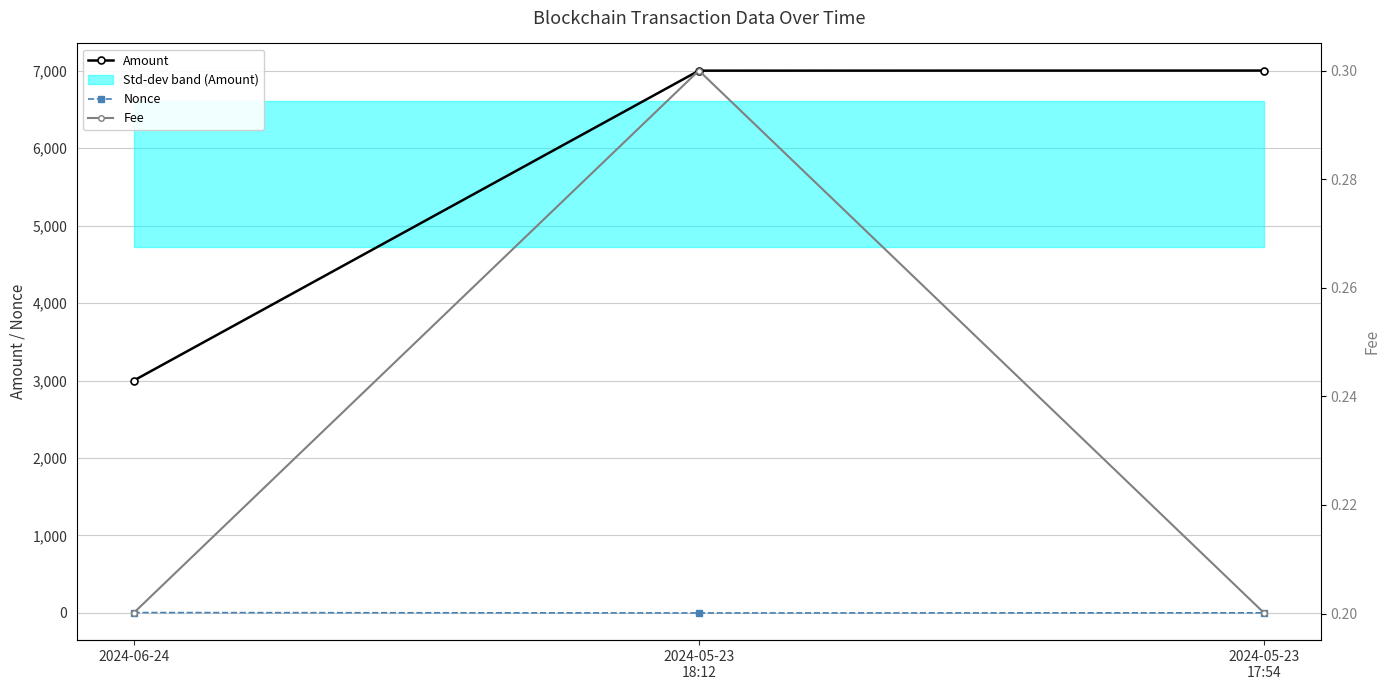

What is the value of the Fee point at the 3rd from the left?

0.2